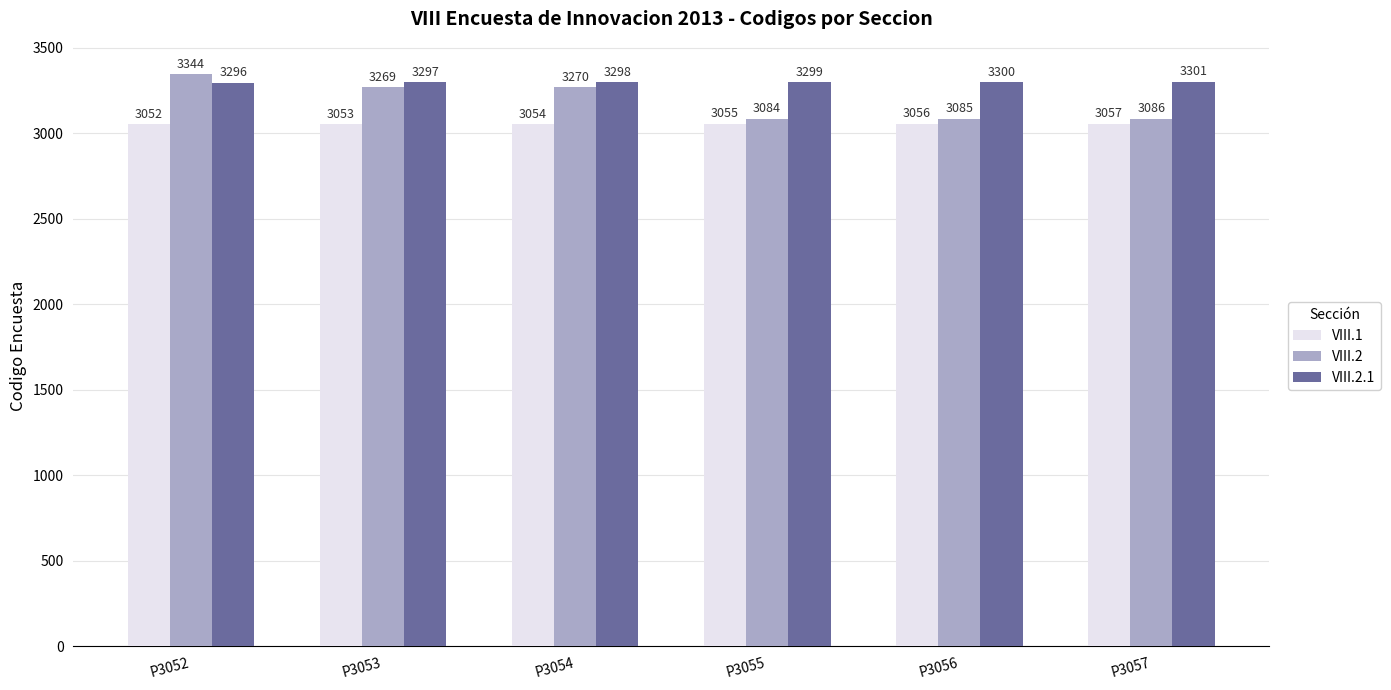

At which label does VIII.2.1 reach its peak?

P3057